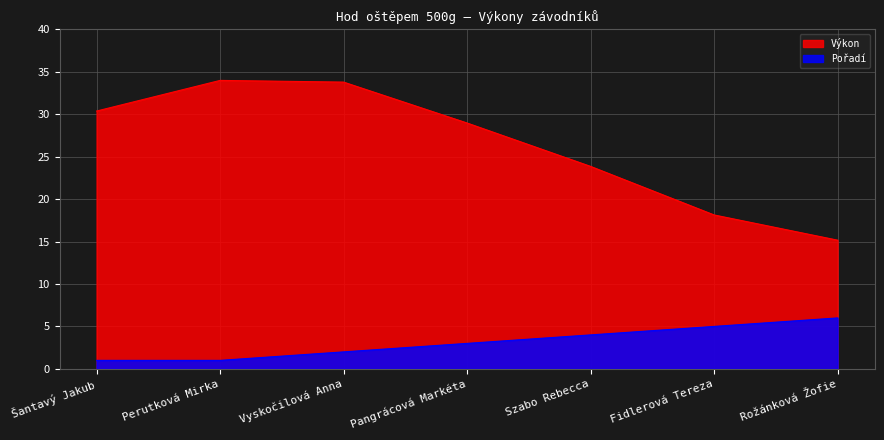

How many Pořadí values are between 1 and 5?

6